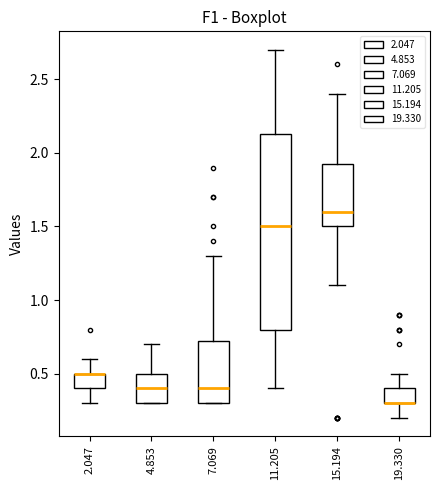

Where does the lower whisker of the box at x = 15.194 end on the y-axis? The values are not printed on the chart, so give them approximately, as read against the axis.

1.10